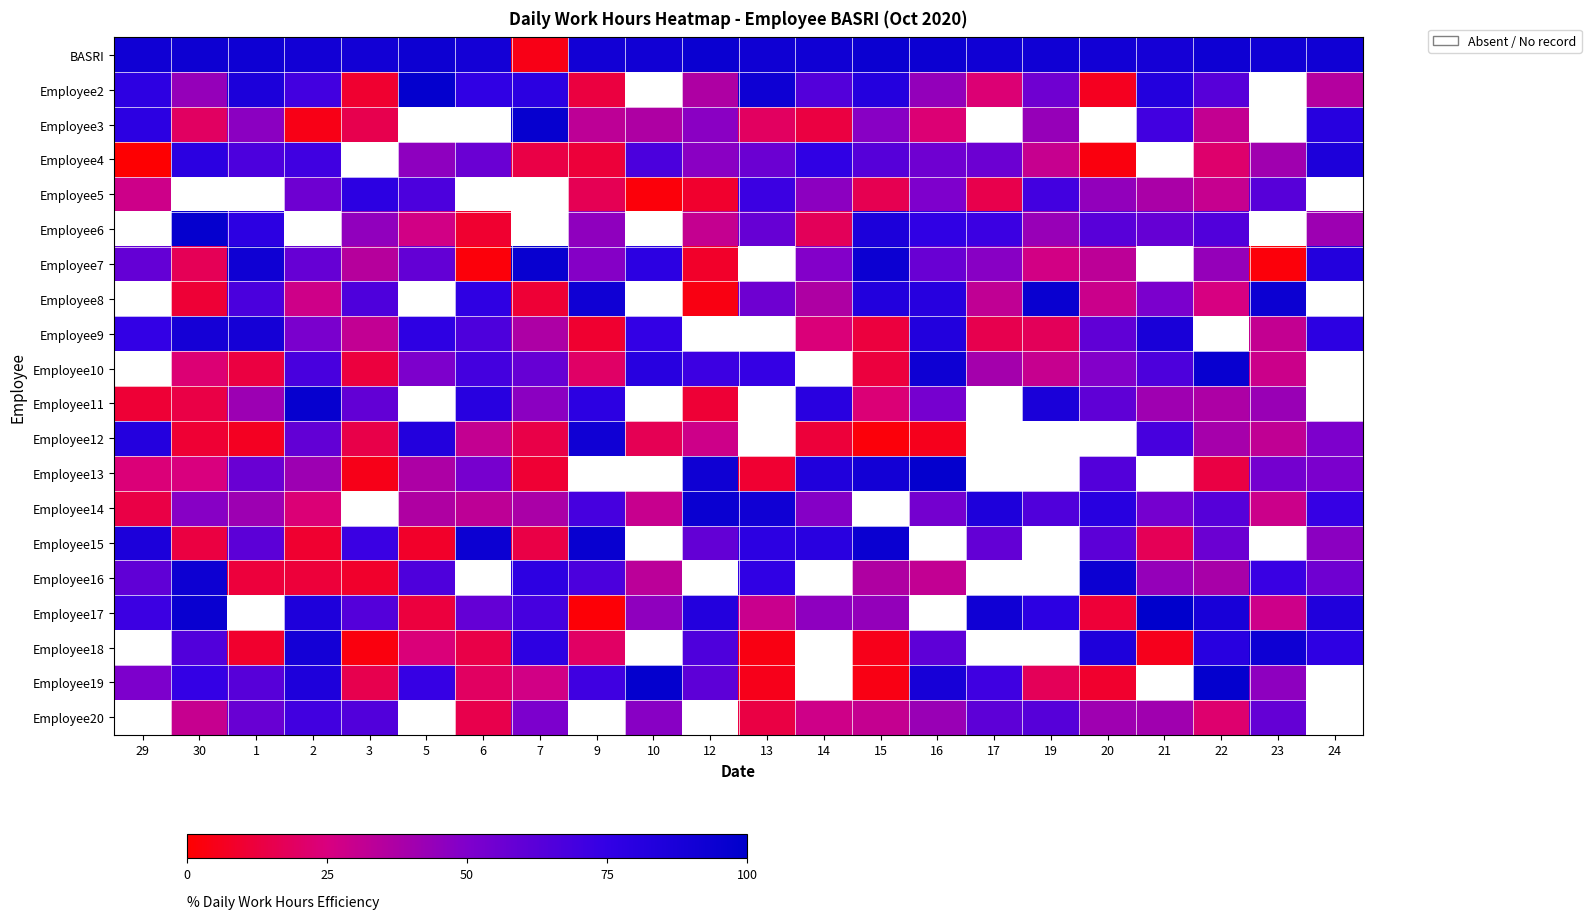

How many values in the Employee8 series exceed 65?

8